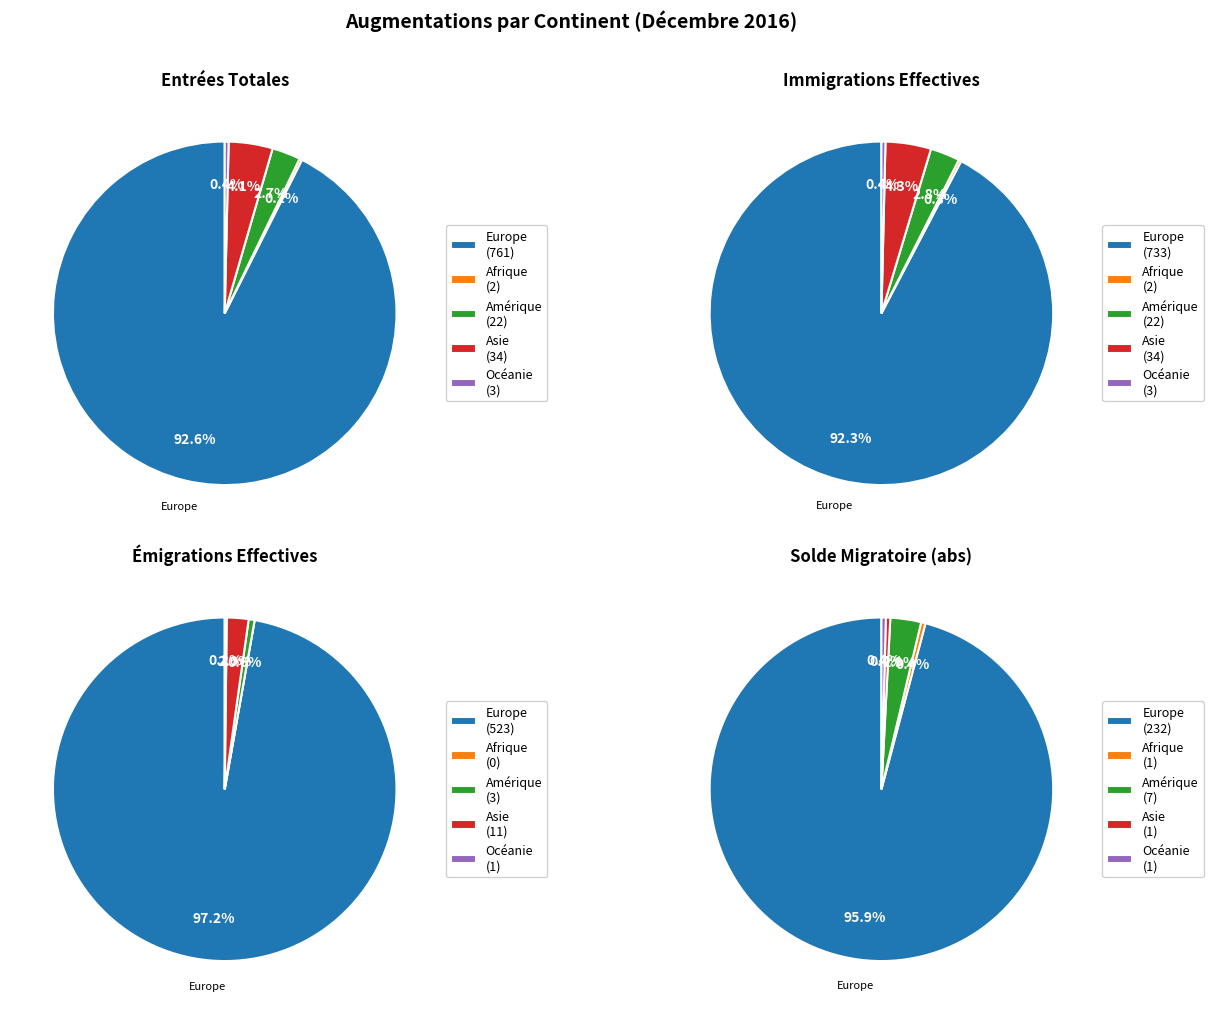

True or false: Amérique accounts for 1% of the total.

False